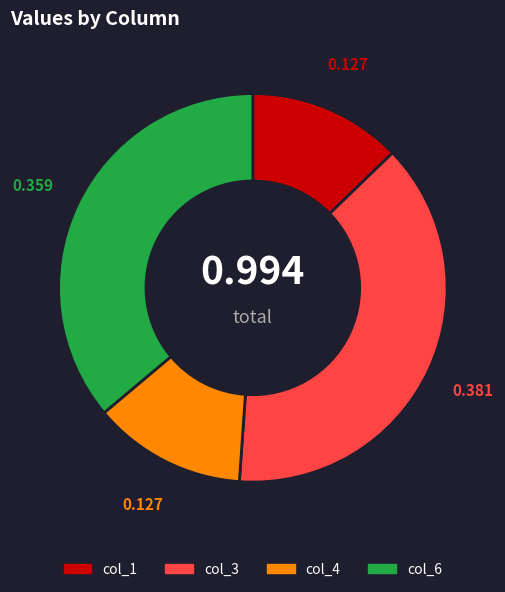

Which slice is the largest?

col_3